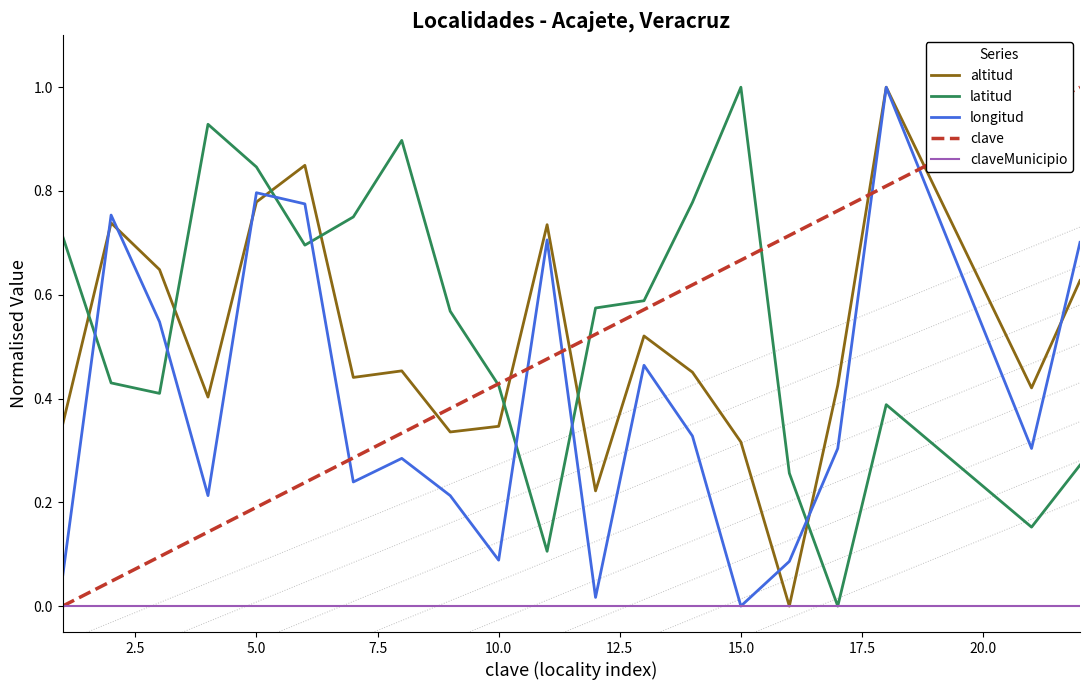

After their last crossing, which series has the higher values: clave or longitud?

clave